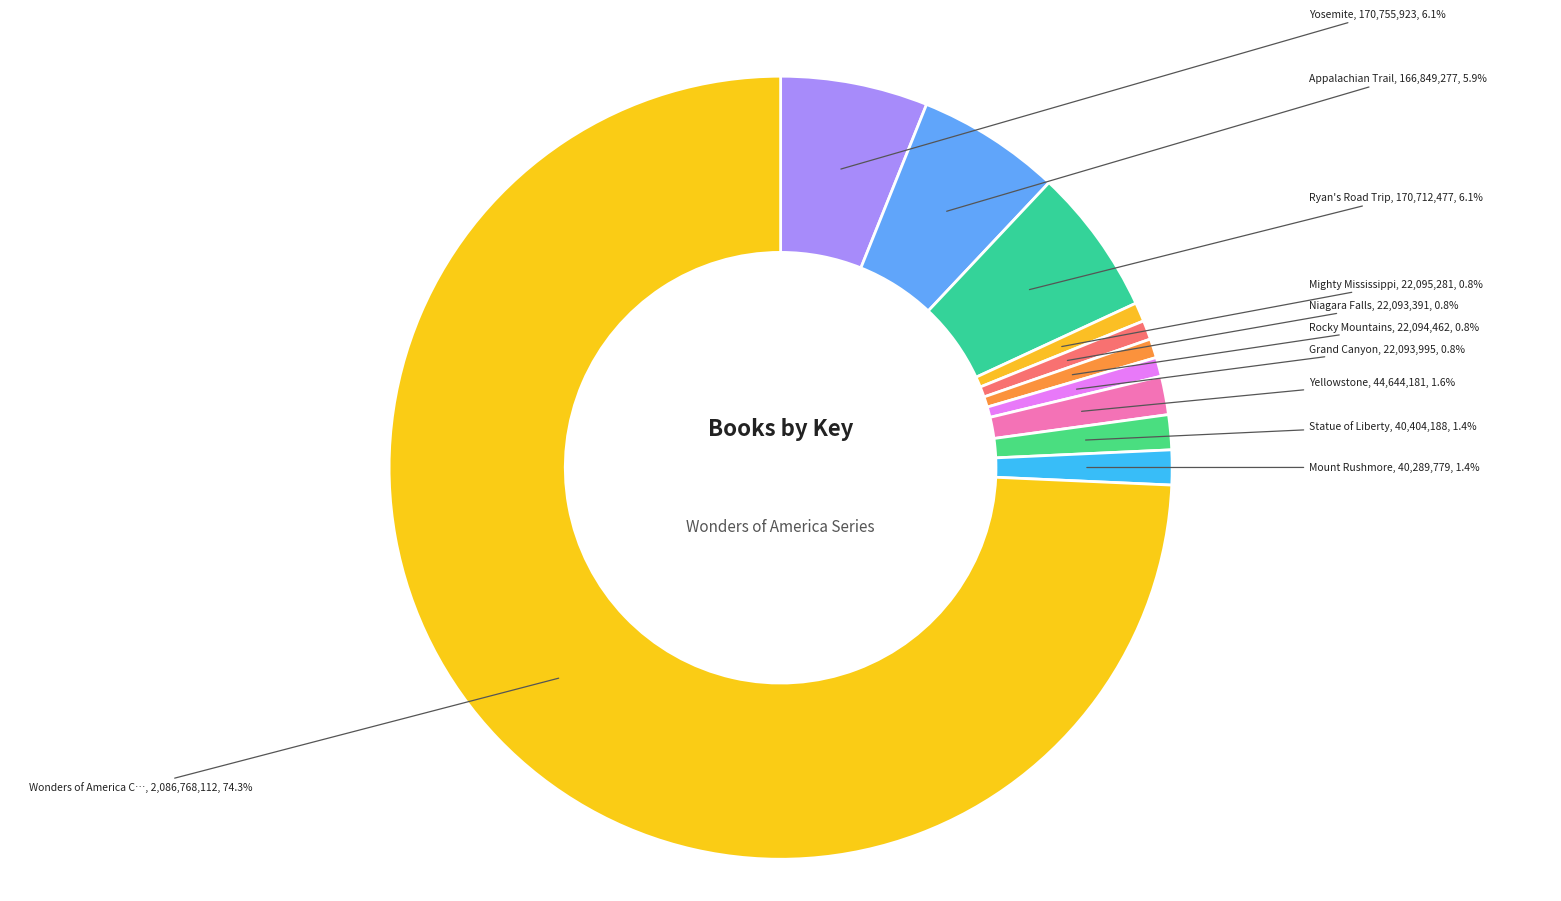

Rank the categories by value from lowest to highest.

Niagara Falls, Grand Canyon, Rocky Mountains, Mighty Mississippi, Mount Rushmore, Statue of Liberty, Yellowstone, Appalachian Trail, Ryan's Road Trip, Yosemite, Wonders of America Collector's Set